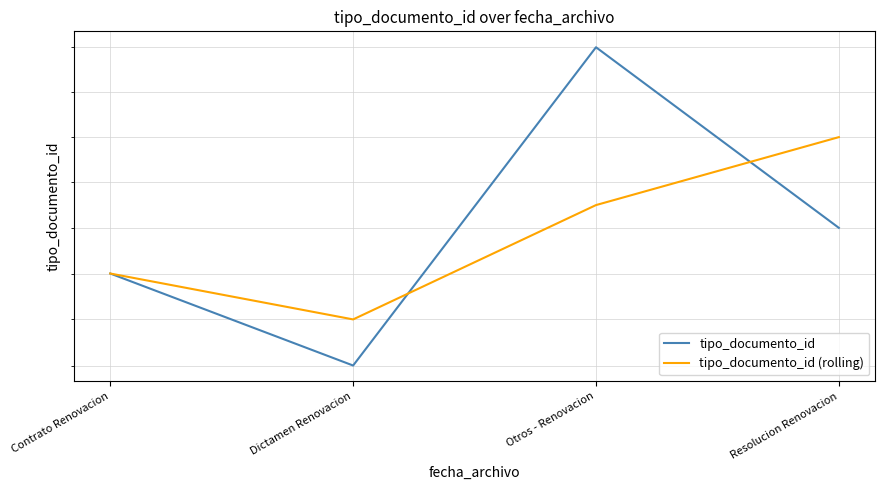

Reading right to left, extract all data points from this chart.

tipo_documento_id: Resolucion Renovacion=214.0	Otros - Renovacion=218.0	Dictamen Renovacion=211.0	Contrato Renovacion=213.0
tipo_documento_id (rolling): Resolucion Renovacion=216.0	Otros - Renovacion=214.5	Dictamen Renovacion=212.0	Contrato Renovacion=213.0